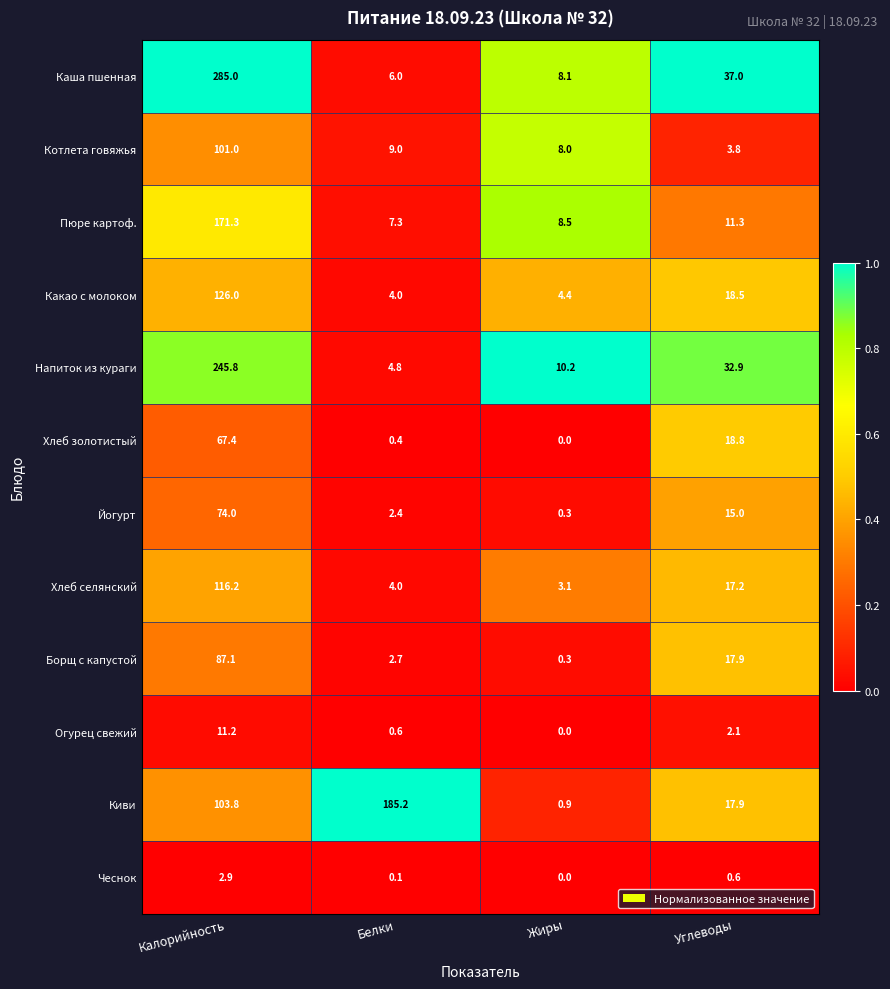

What is the sum of the Хлеб селянский values at Жиры and Белки?

7.1